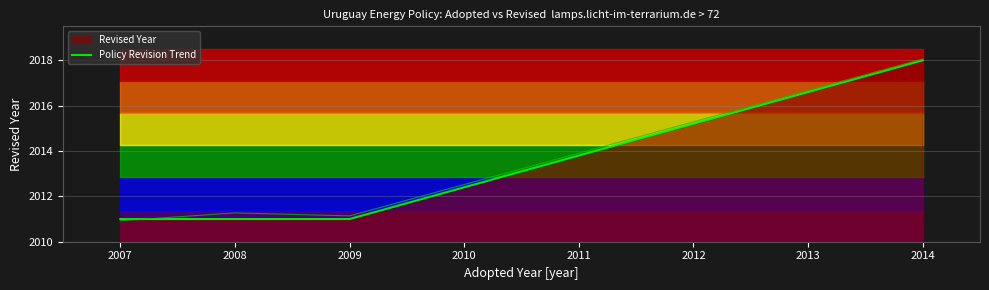

What is the value of the 2nd point from the left?

2011